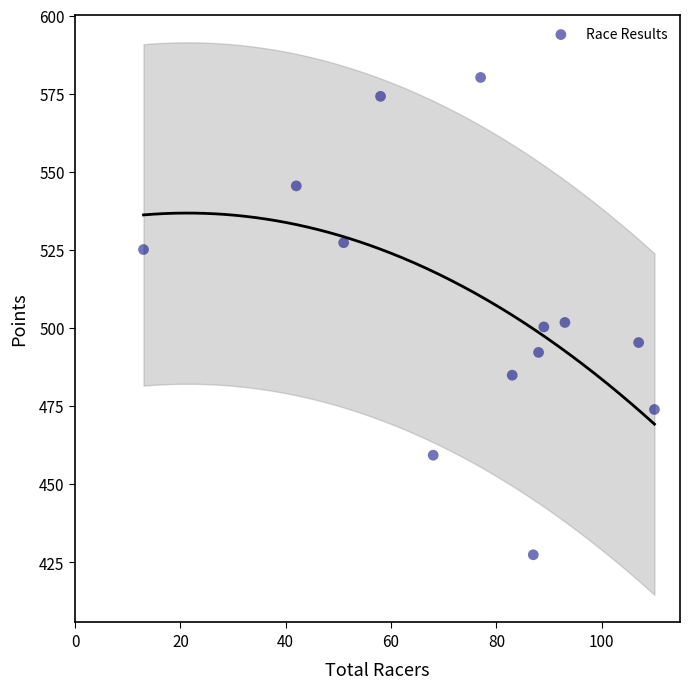

What is the range of X values (max minus min)?

97.0